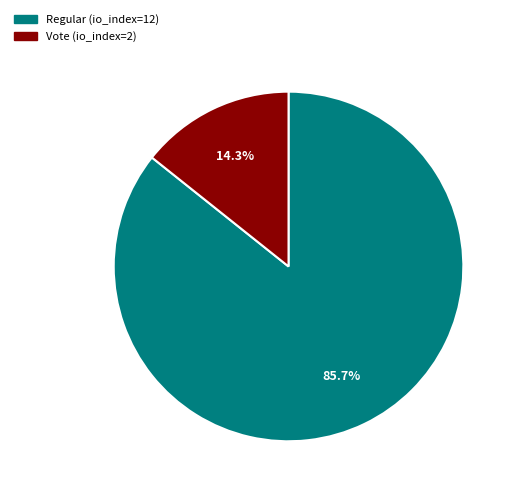

What is the largest slice in the pie chart?

Regular (io_index=12)